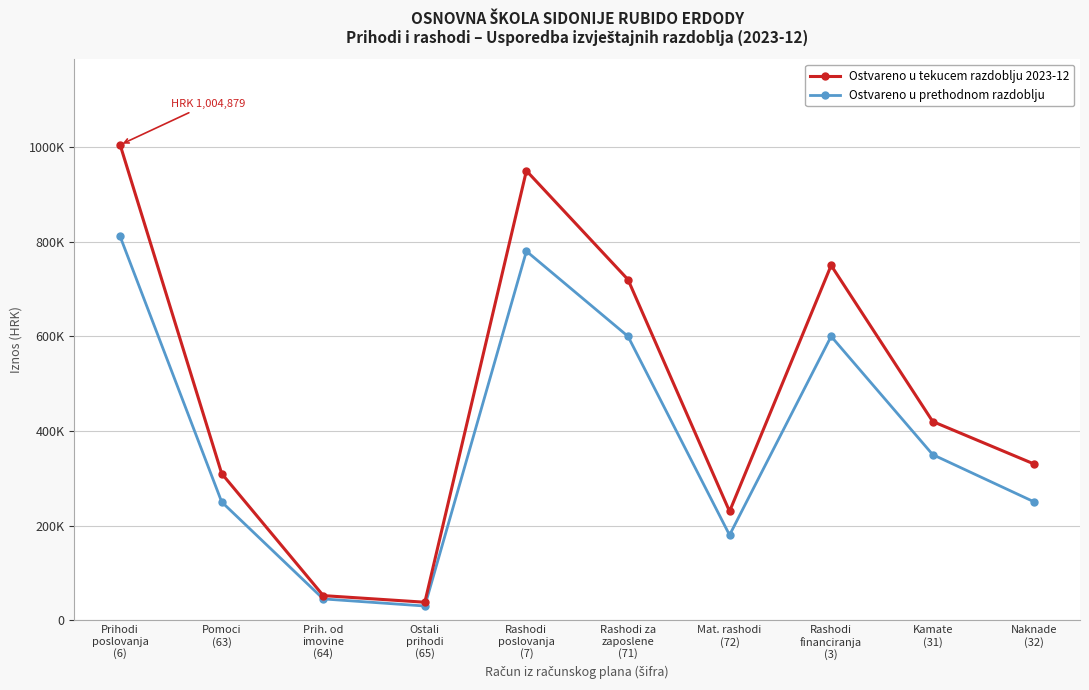

Rank the series at Rashodi
financiranja
(3) from highest to lowest value.

Ostvareno u tekucem razdoblju 2023-12, Ostvareno u prethodnom razdoblju